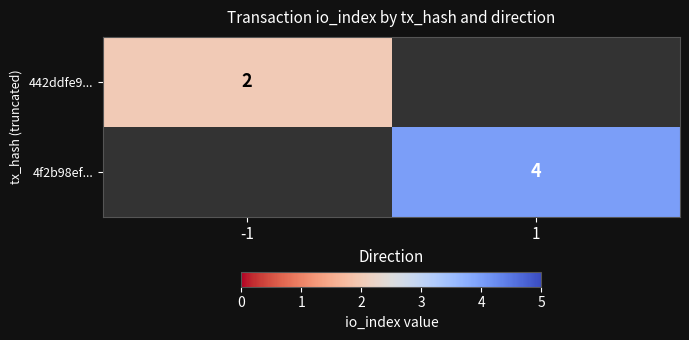

True or false: 4f2b98ef... has a value of 4 at 1.

True